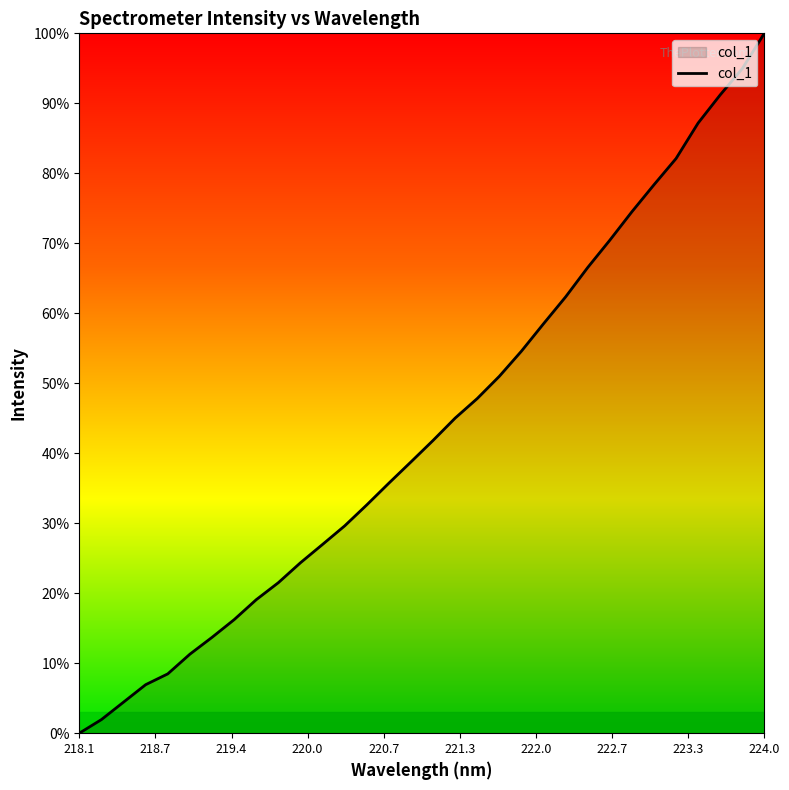

What is the greatest value displayed?

100.0